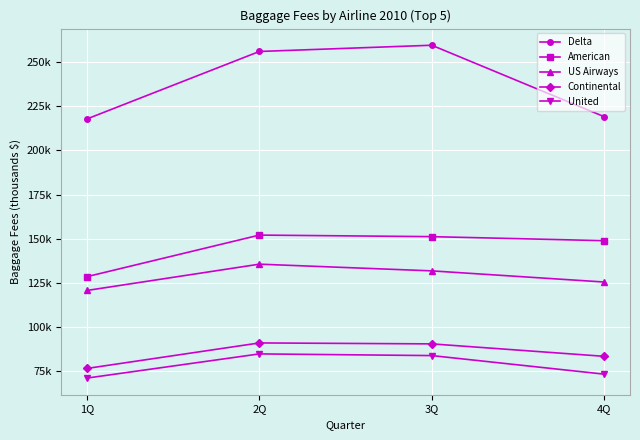

What are all the series names shown in the legend?

Delta, American, US Airways, Continental, United